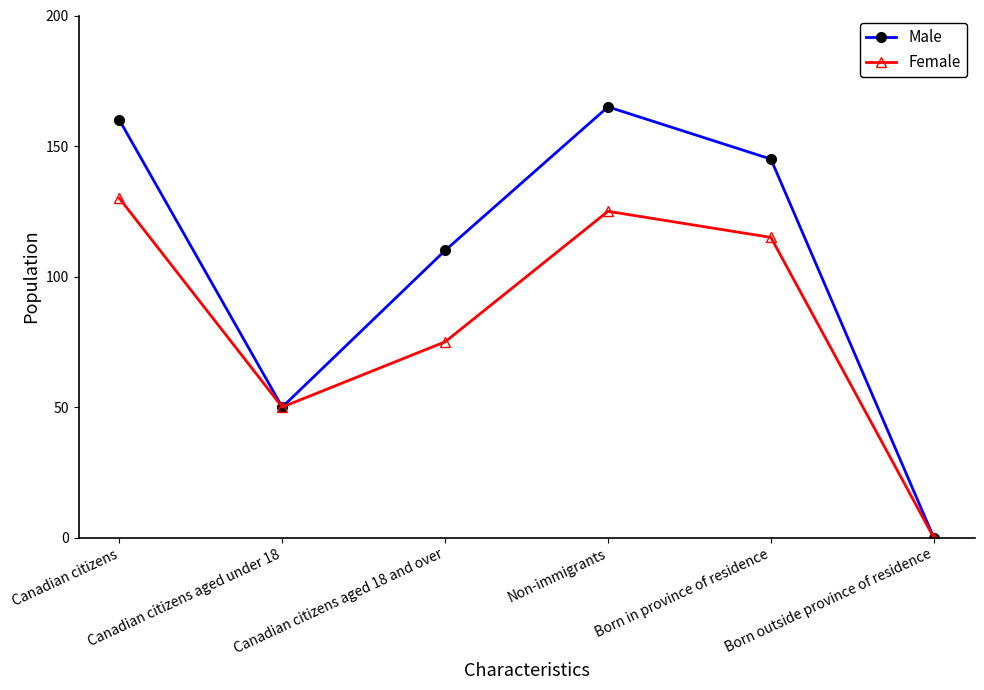

Which series has the largest range (max minus min)?

Male